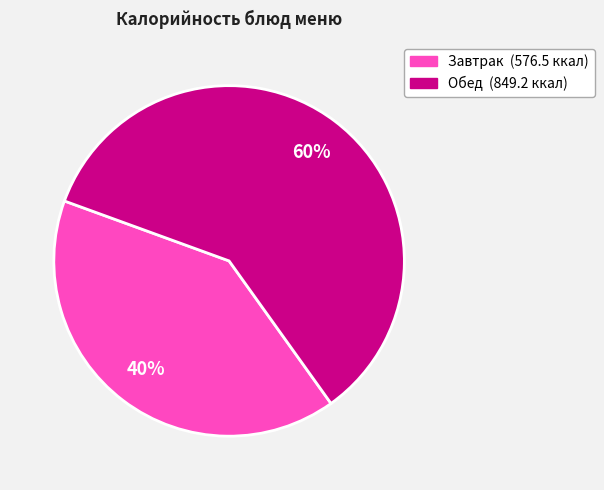

To the nearest percent, what is the average slice percentage?

50%